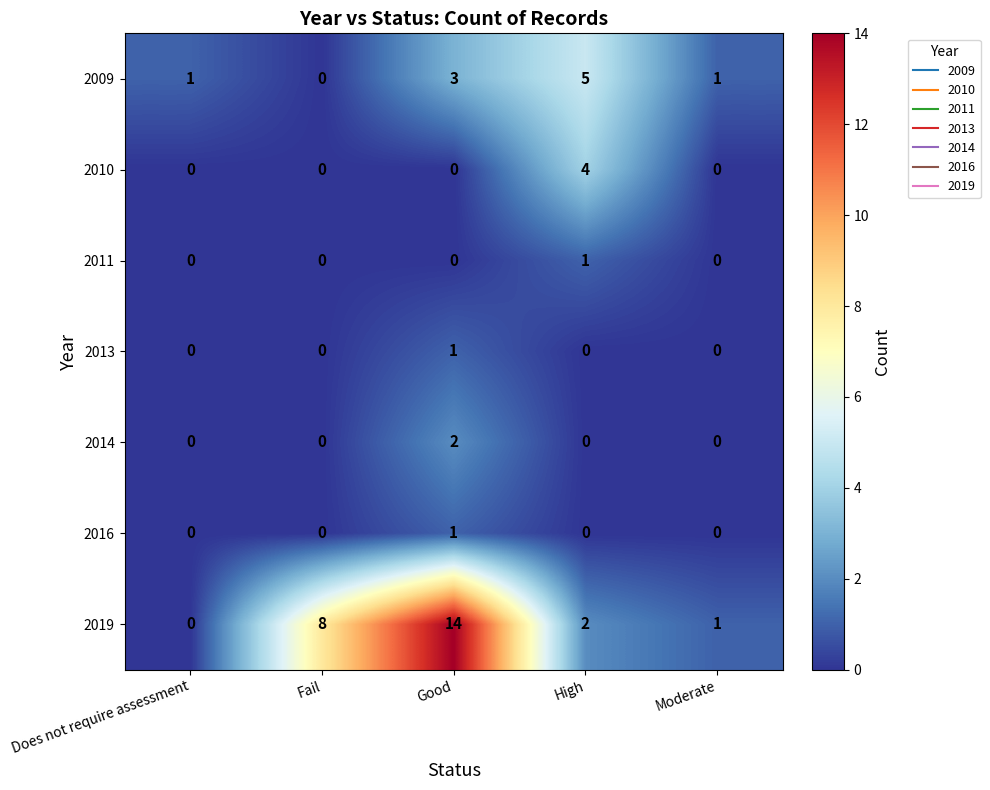

What is the total value across all series at Good?

21